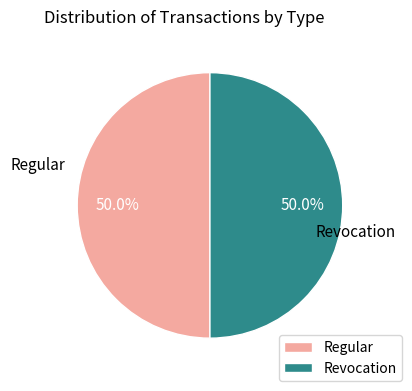

To the nearest percent, what is the difference between the Revocation and Regular slice percentages?

0%